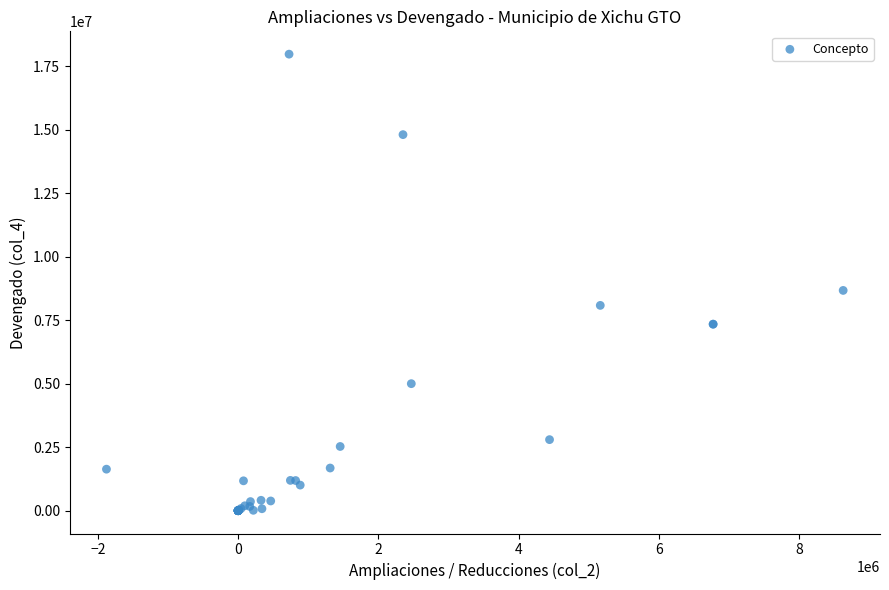

What Y value in the scatter plot is closest to 8993023?

8677818.8